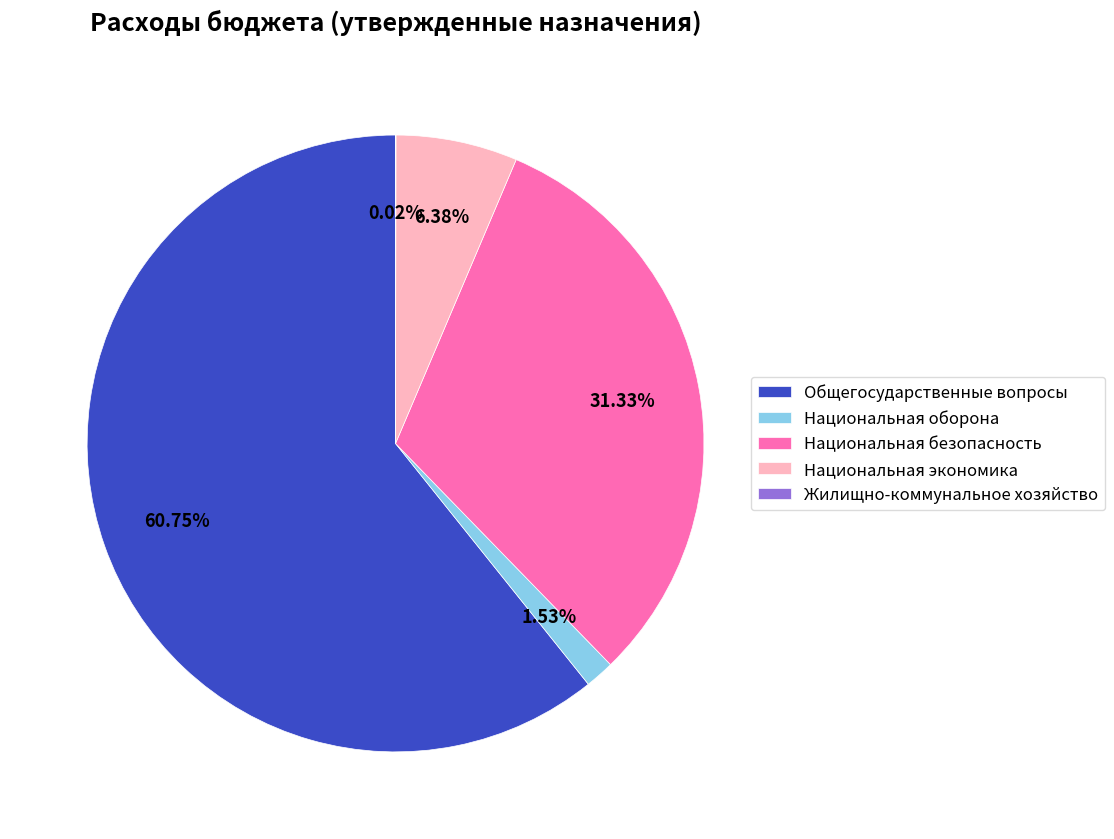

Do Национальная экономика and Национальная безопасность together represent more than half of the pie?

No